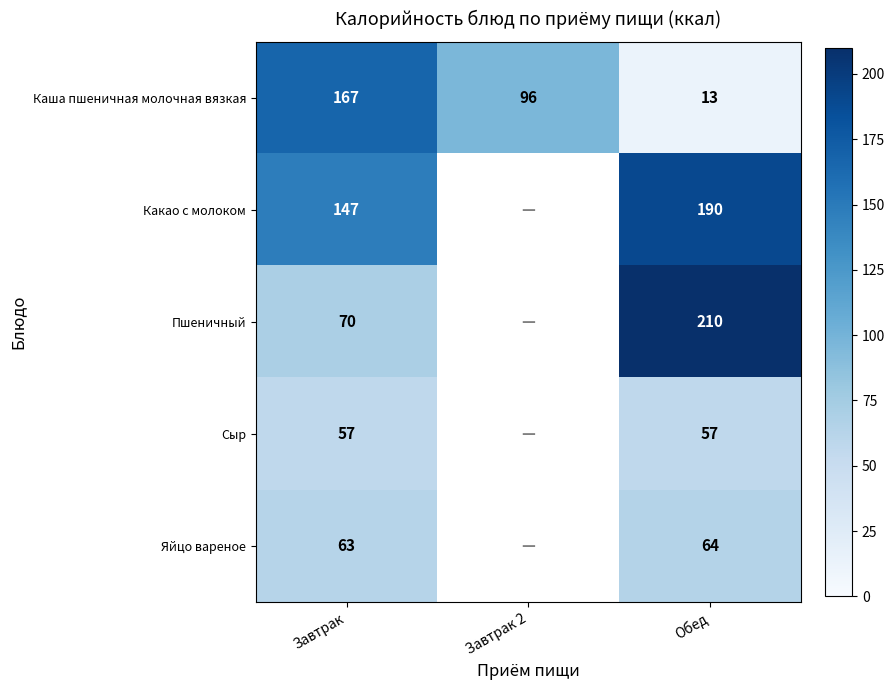

At Обед, list the series in order from largest to smallest.

Пшеничный, Какао с молоком, Яйцо вареное, Сыр, Каша пшеничная молочная вязкая